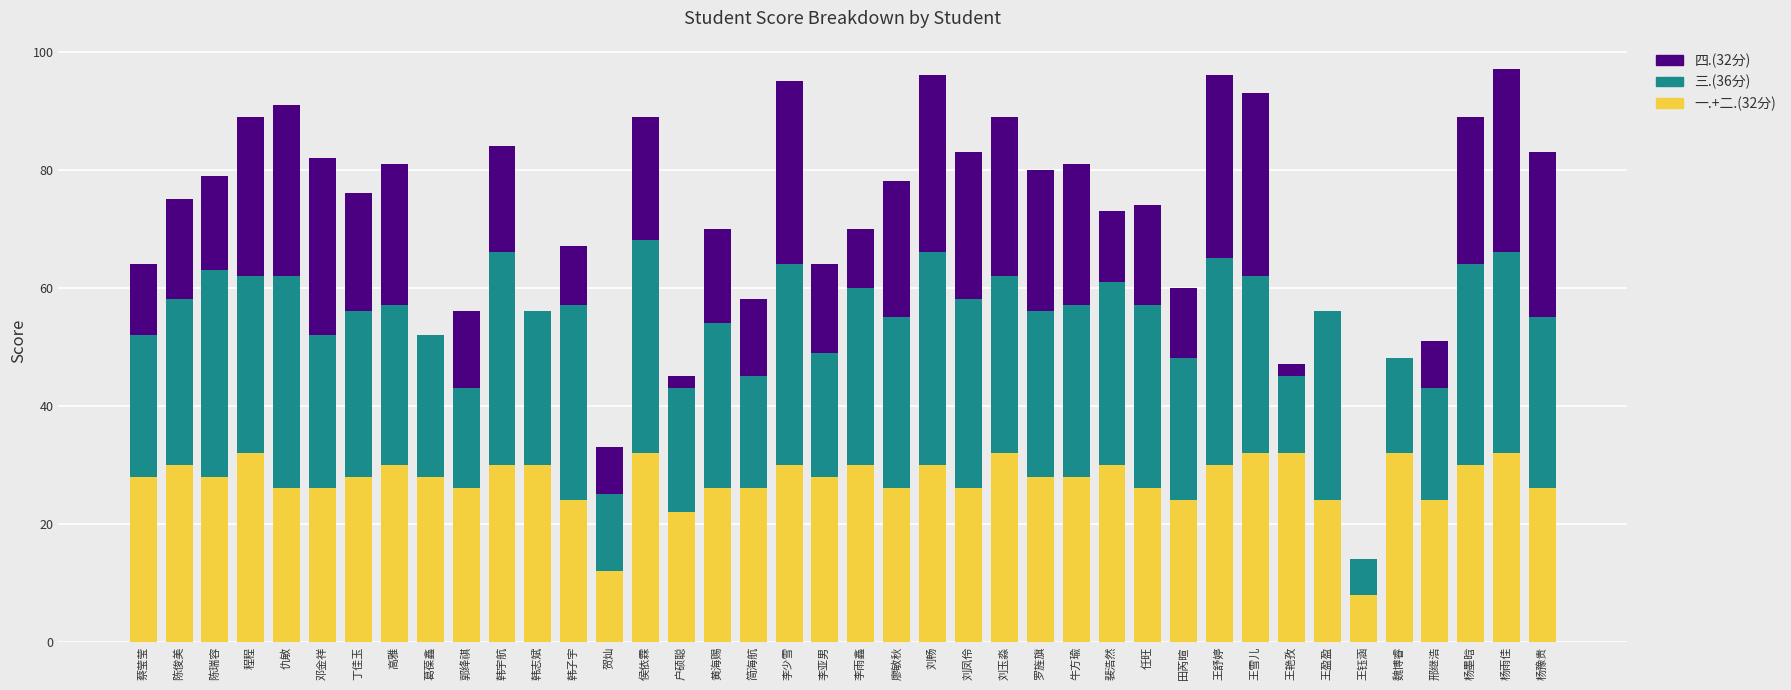

True or false: 一.+二.(32分) has a value of 43 at 牛方瑜.

False